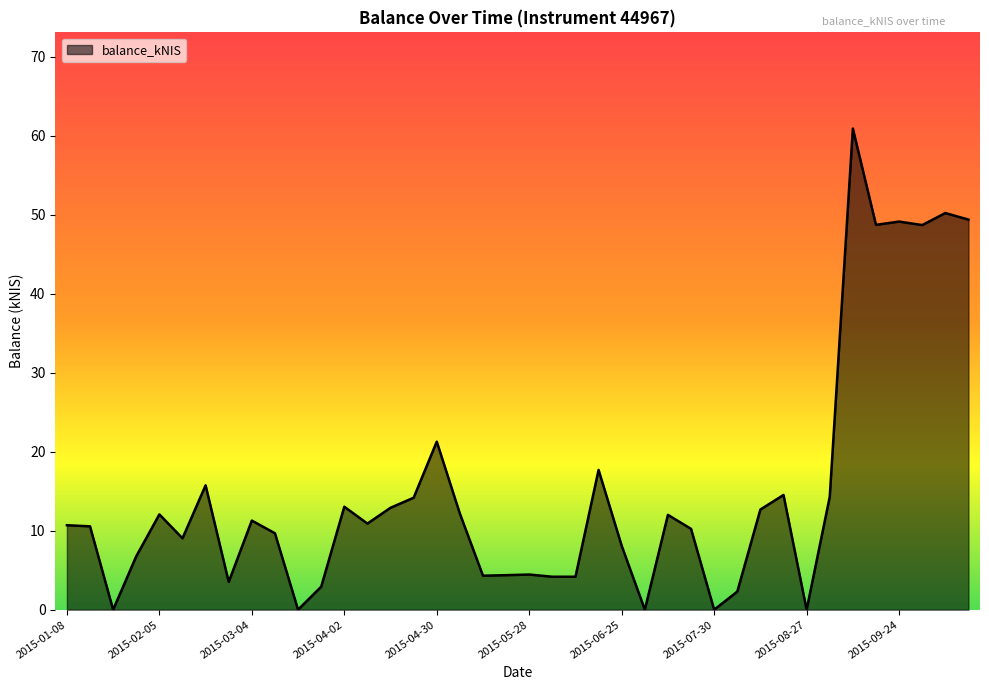

What is the maximum value shown in the chart?

60.9